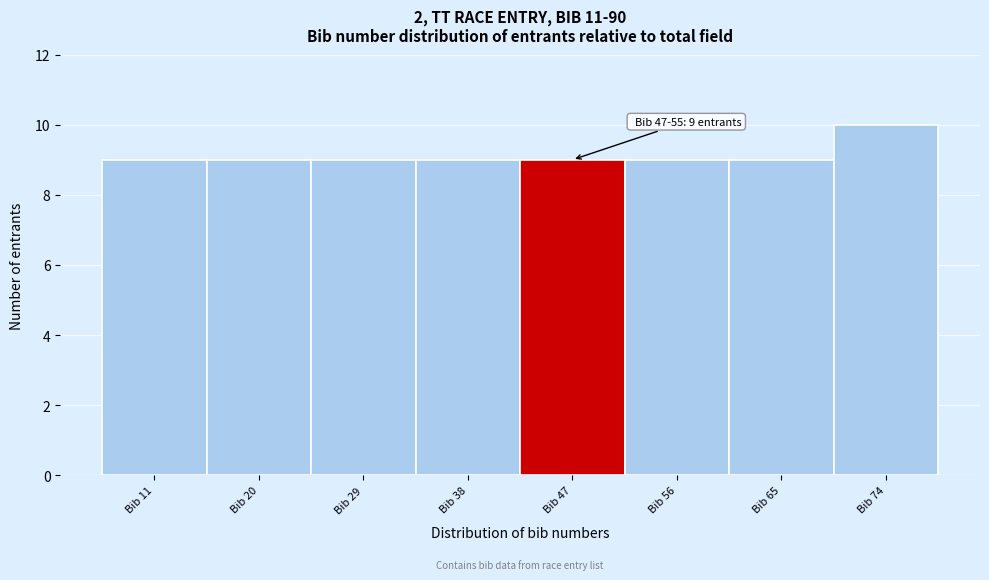

Reading right to left, extract all data points from this chart.

10	9	9	9	9	9	9	9